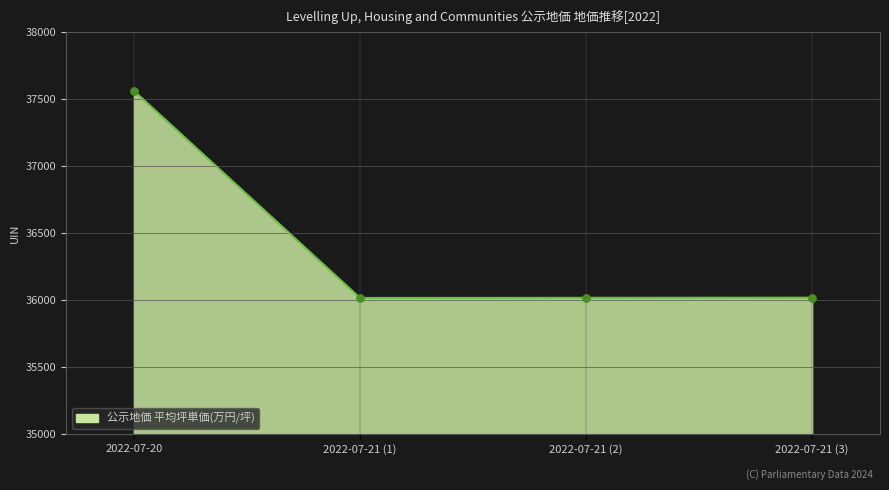

What is the change in value from 2022-07-20 to 2022-07-21 (2)?

-1543